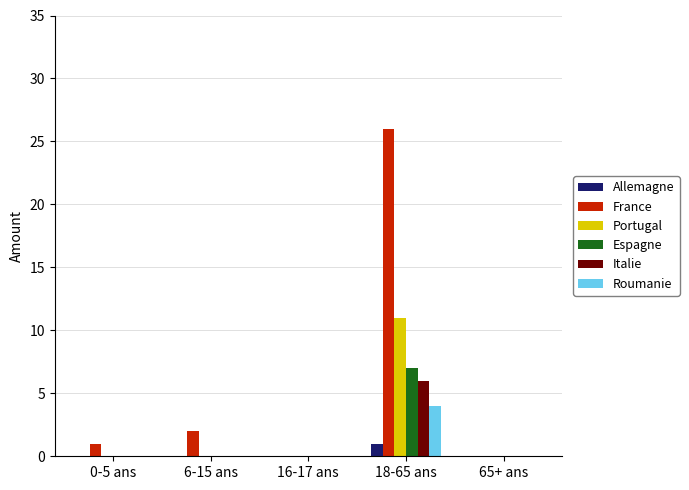

At which label does Allemagne reach its peak?

18-65 ans